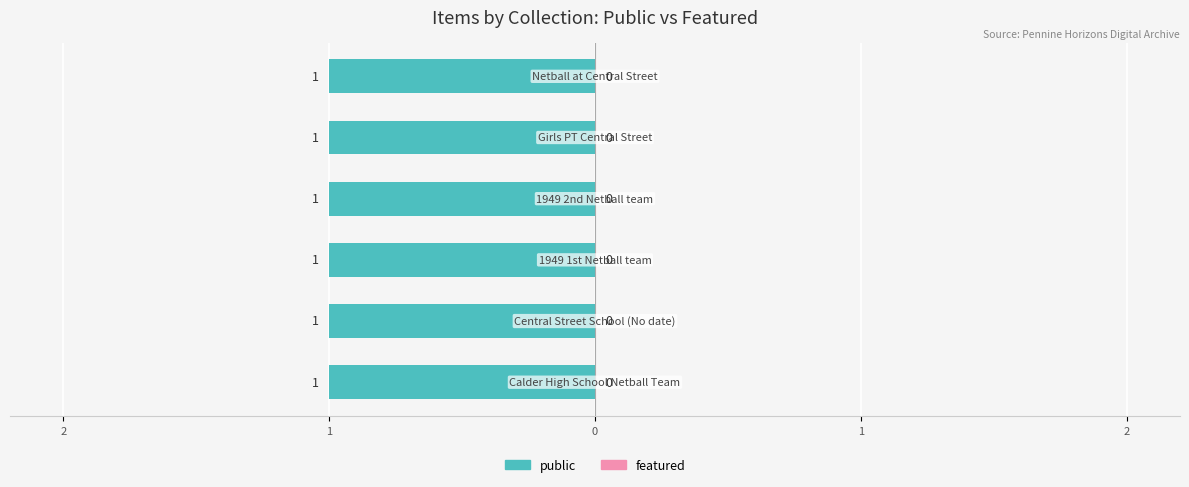

Reading left to right, what are all the values shown in this chart?

public: 1	1	1	1	1	1
featured: 0	0	0	0	0	0